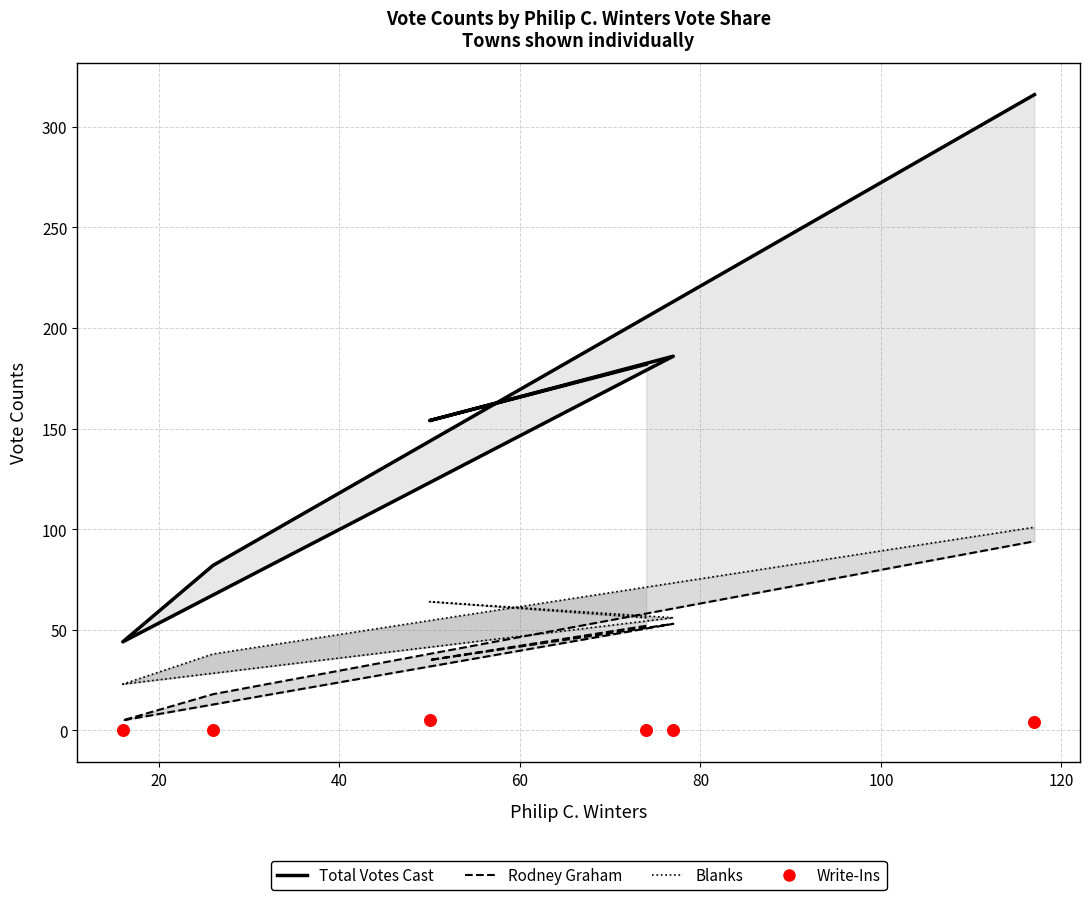

Which series contains the lowest Y value?

Write-Ins